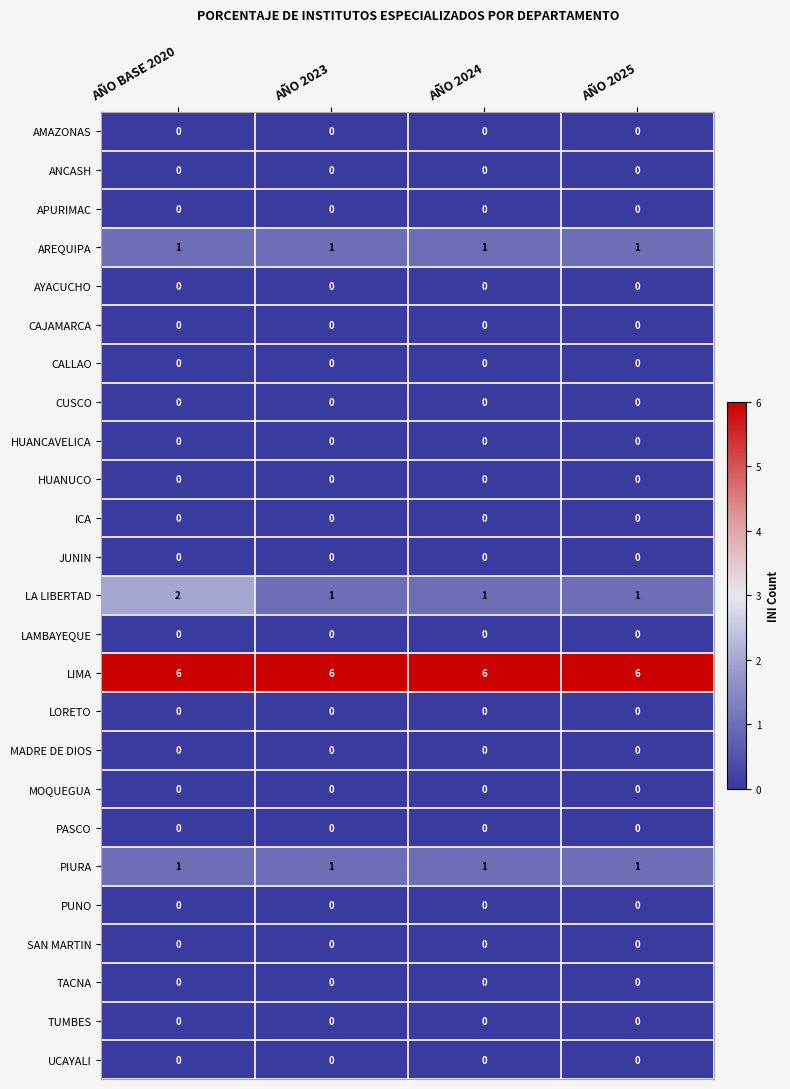

The value of PUNO at AÑO 2023 is 0. True or false?

True